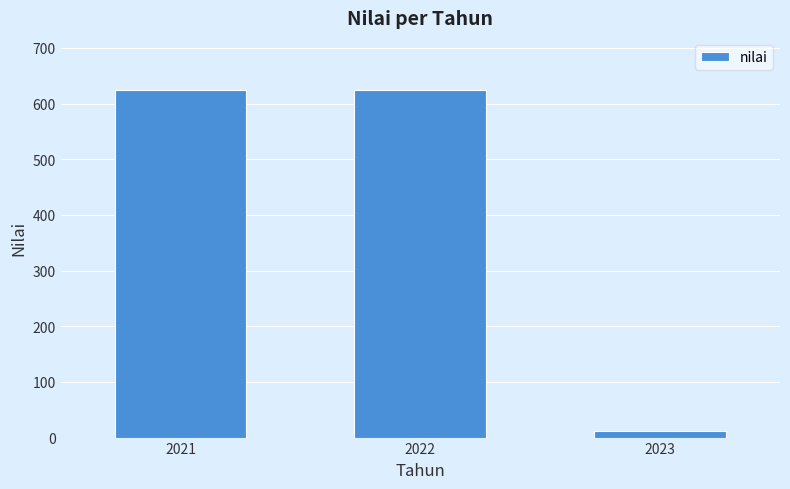

Reading left to right, transcribe all the data shown in this chart.

624.5	624.5	12.0